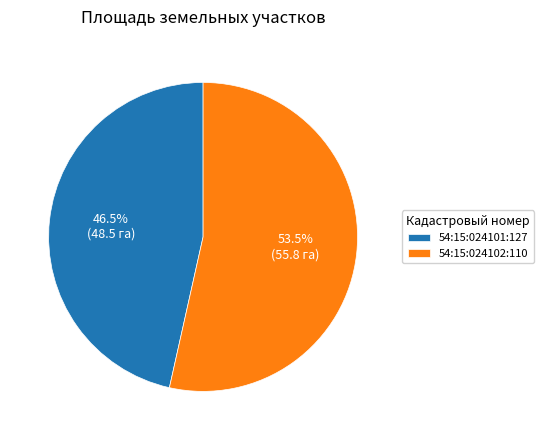

Rank the categories by value from lowest to highest.

54:15:024101:127, 54:15:024102:110